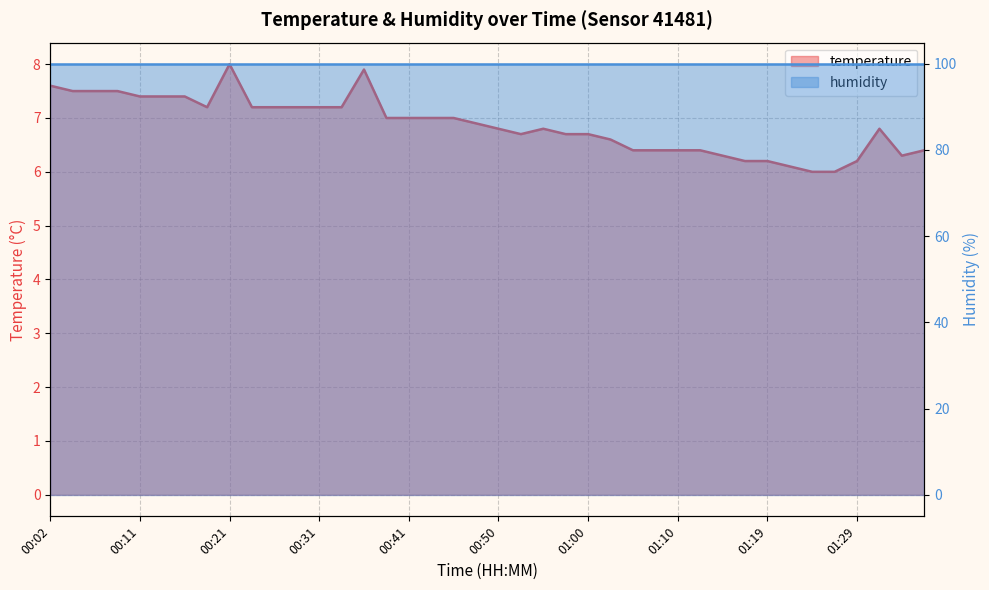

Rank the categories by value from highest to lowest.

00:21, 00:36, 00:02, 00:04, 00:07, 00:09, 00:11, 00:14, 00:16, 00:19, 00:24, 00:26, 00:28, 00:31, 00:33, 00:38, 00:41, 00:43, 00:45, 00:48, 00:50, 00:55, 01:32, 00:53, 00:58, 01:00, 01:02, 01:05, 01:07, 01:10, 01:12, 01:36, 01:15, 01:34, 01:17, 01:19, 01:29, 01:22, 01:24, 01:27